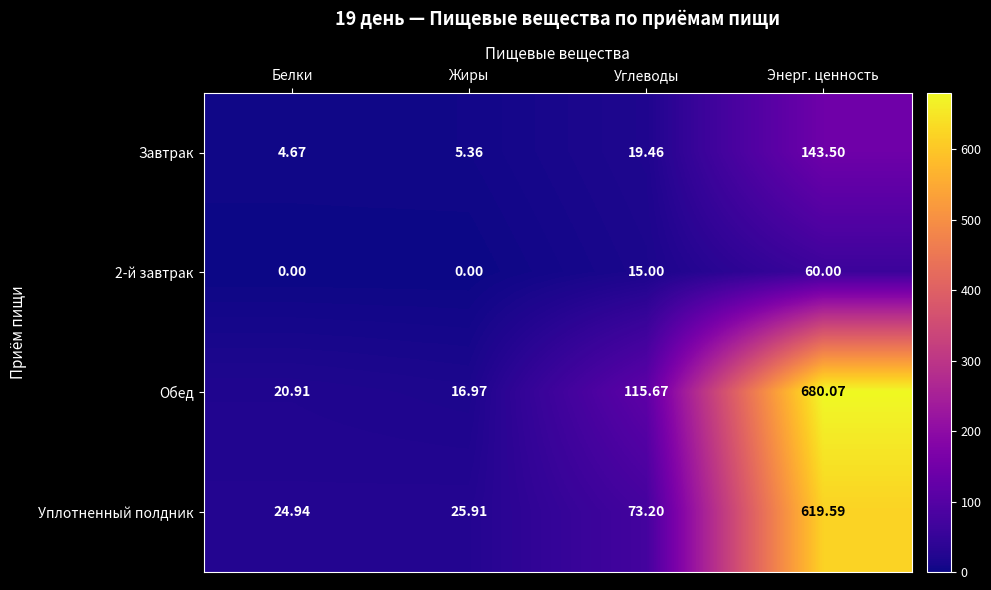

At which label is 2-й завтрак closest to 30?

Углеводы